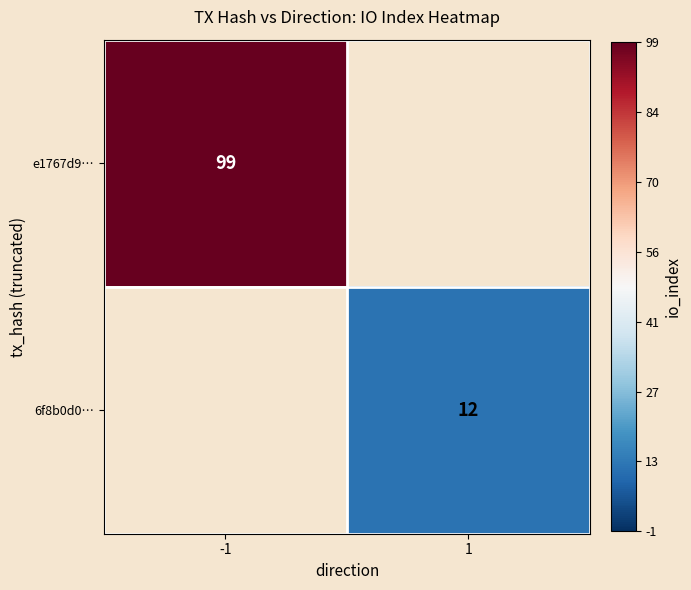

Is it true that e1767d9… equals 38 at -1?

False